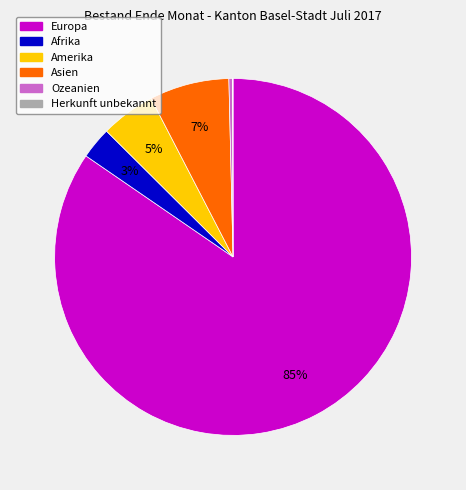

To the nearest percent, what portion does Amerika represent?

5%